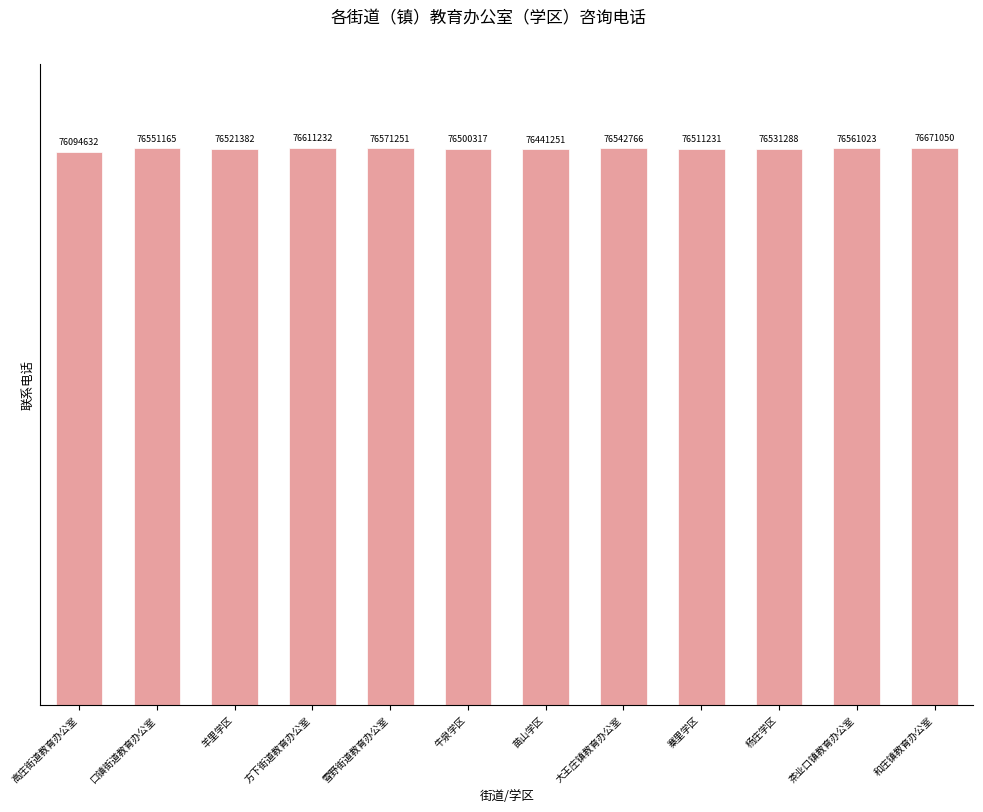

Rank the categories by value from lowest to highest.

高庄街道教育办公室, 苗山学区, 牛泉学区, 寨里学区, 羊里学区, 杨庄学区, 大王庄镇教育办公室, 口镇街道教育办公室, 茶业口镇教育办公室, 雪野街道教育办公室, 方下街道教育办公室, 和庄镇教育办公室